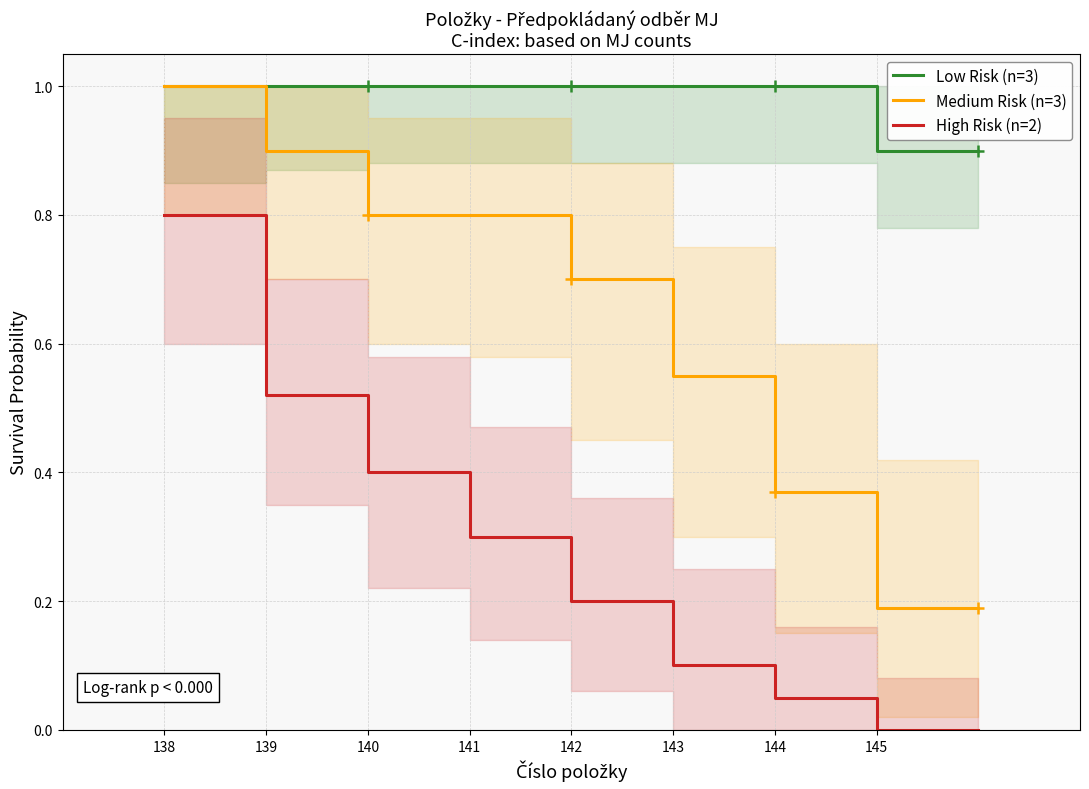

How many data points does each series have?

9